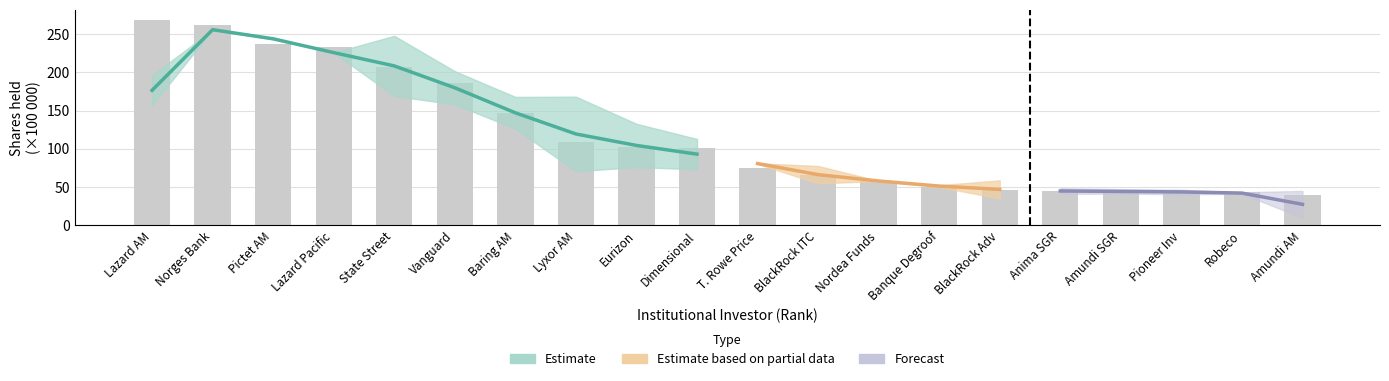

Reading right to left, list all the values displayed in this chart.

39.5	43.3	44.1	44.1	45.3	45.8	50.2	58.3	65.7	75.0	101.7	102.5	109.2	146.6	185.4	207.2	232.3	237.4	261.2	267.9